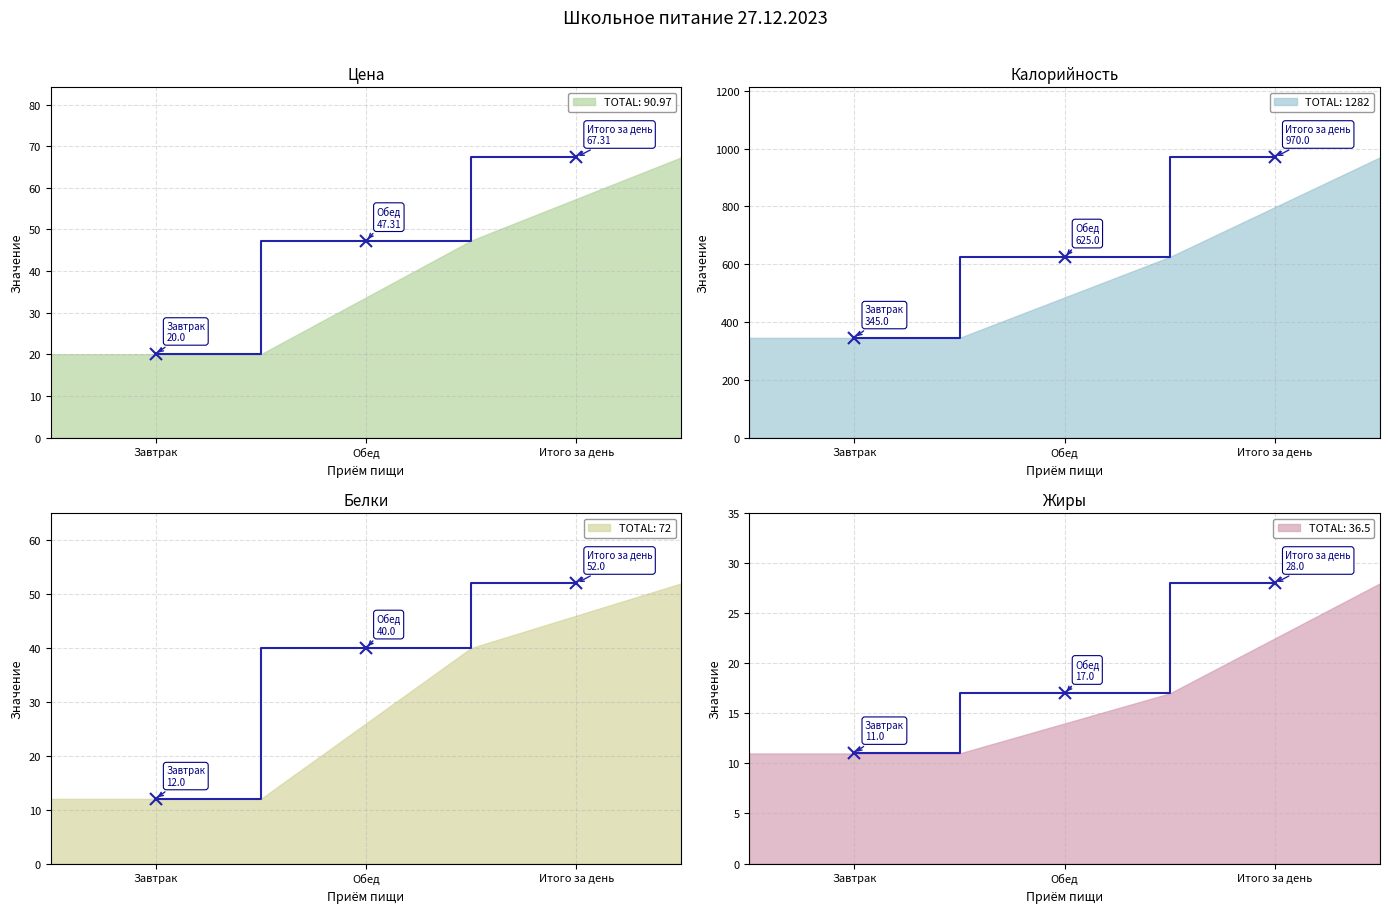

What is the sum of the Белки values at Итого за день and Завтрак?

64.0